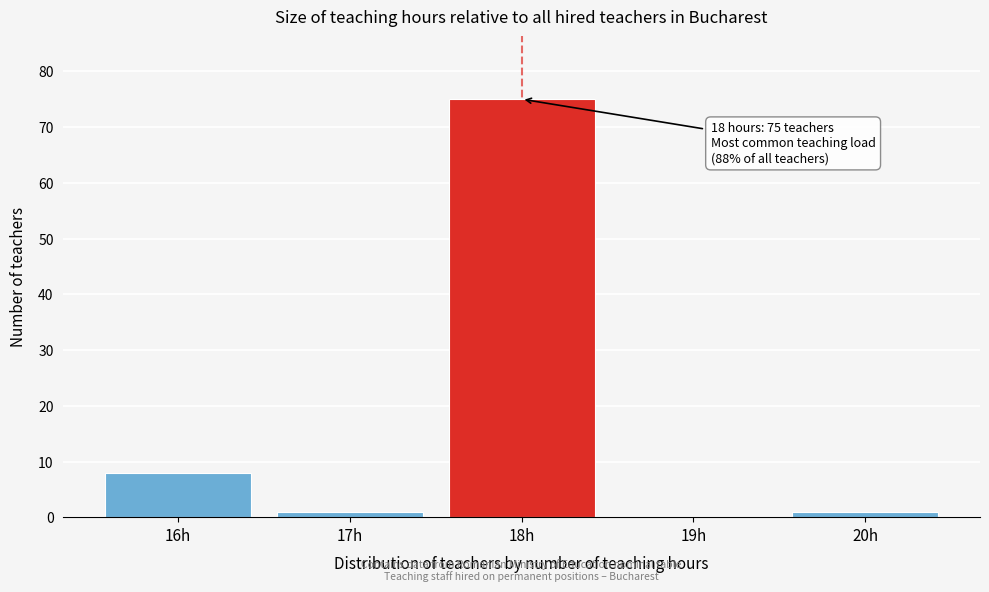

Reading left to right, transcribe all the data shown in this chart.

16h=8	17h=1	18h=75	19h=0	20h=1